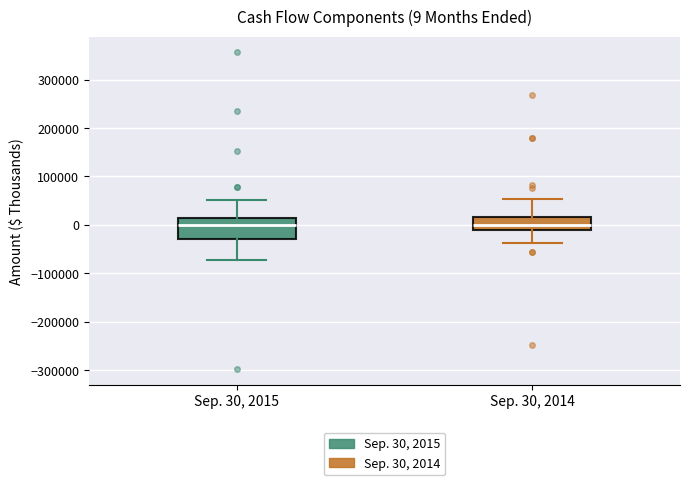

Comparing the boxes themselves (not the whiskers), which one is the tallest?

Sep. 30, 2015